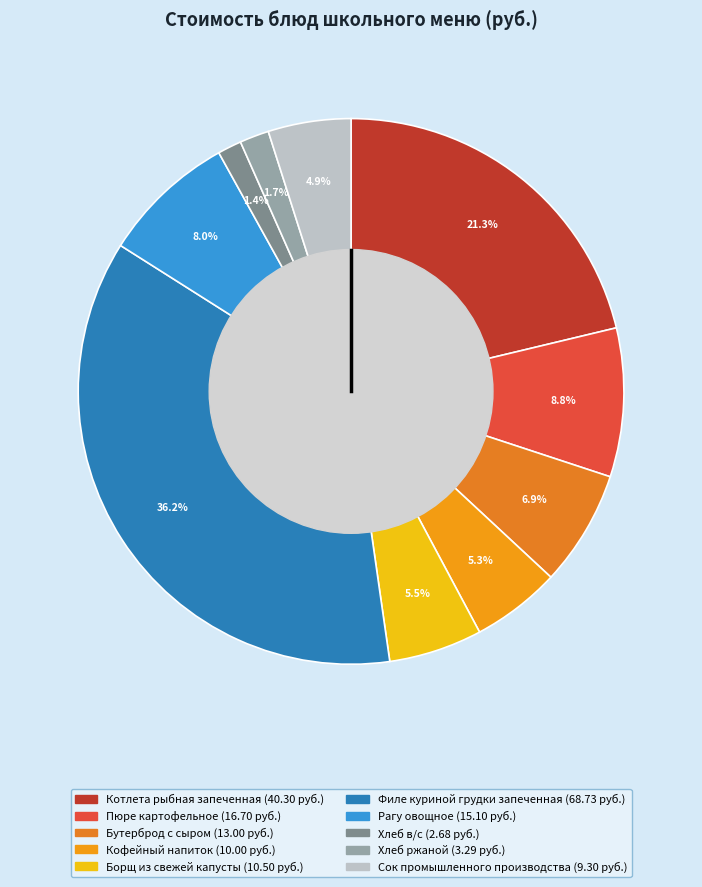

What percentage is the Кофейный напиток slice, to the nearest percent?

5%